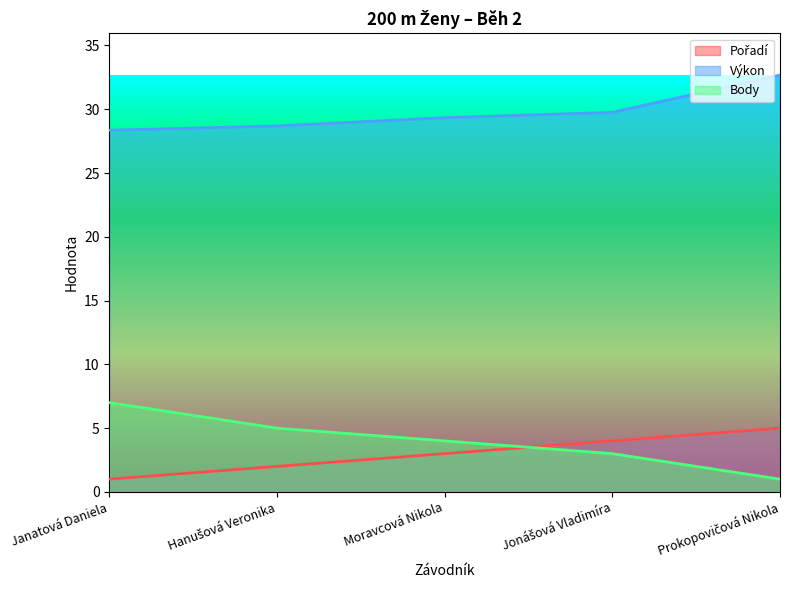

How many categories are shown in the chart?

5